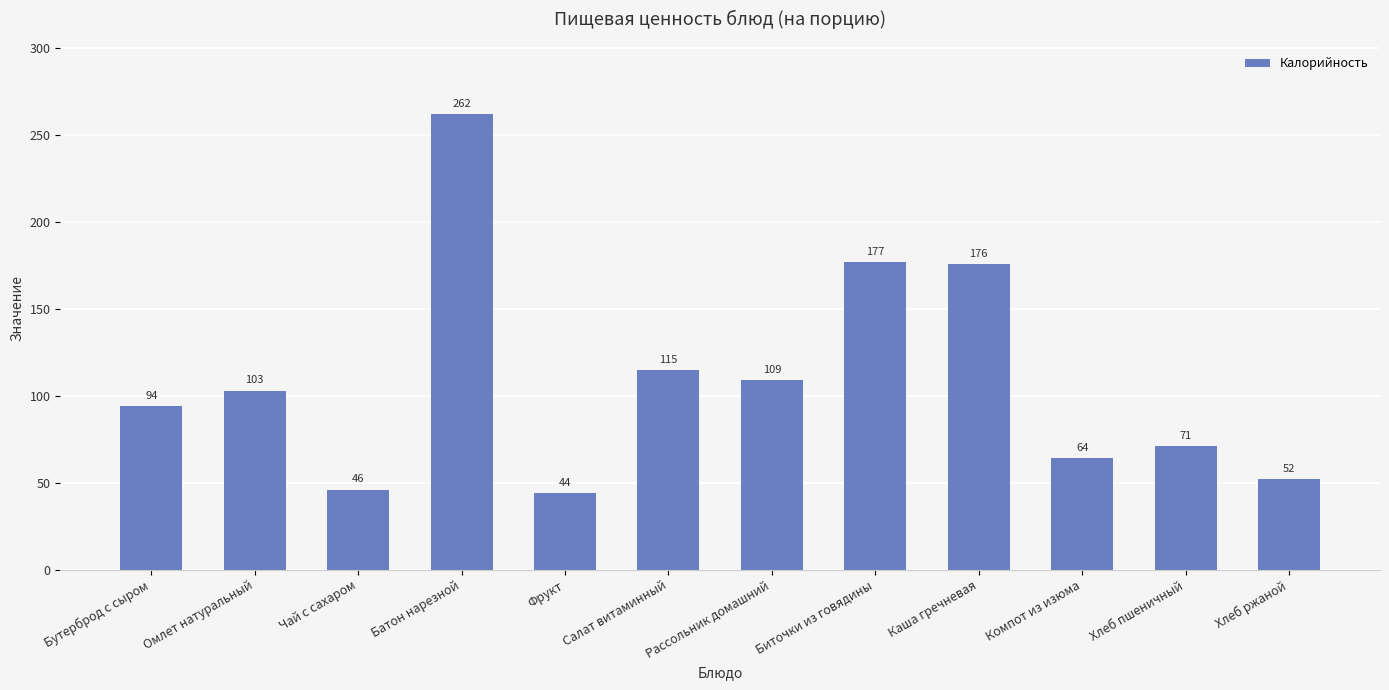

How many series are shown in this chart?

1